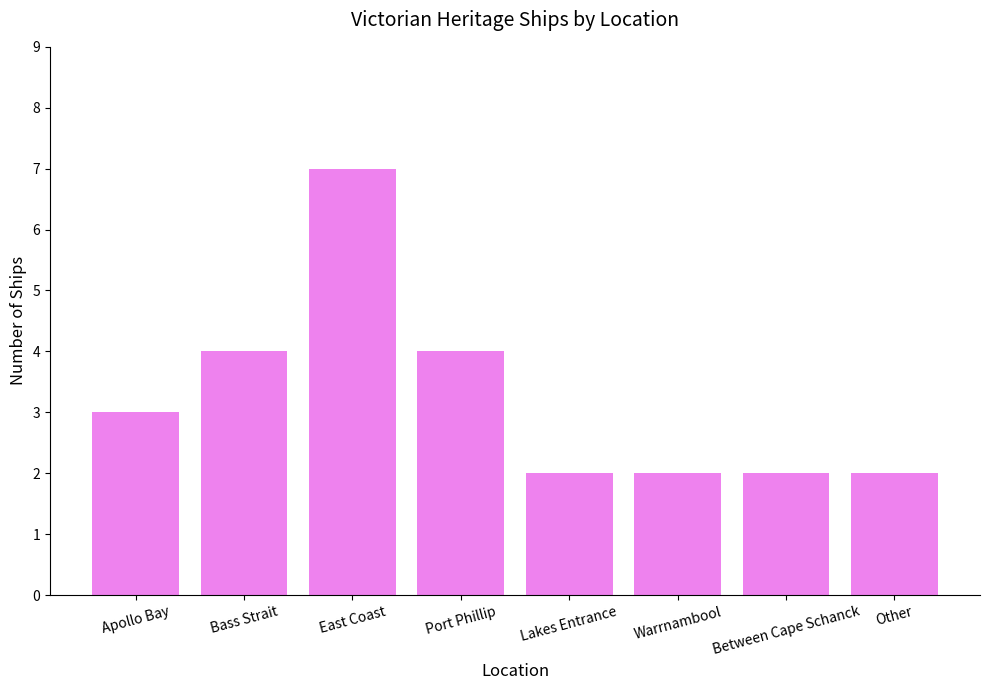

What is the label of the 6th bar from the right?

East Coast